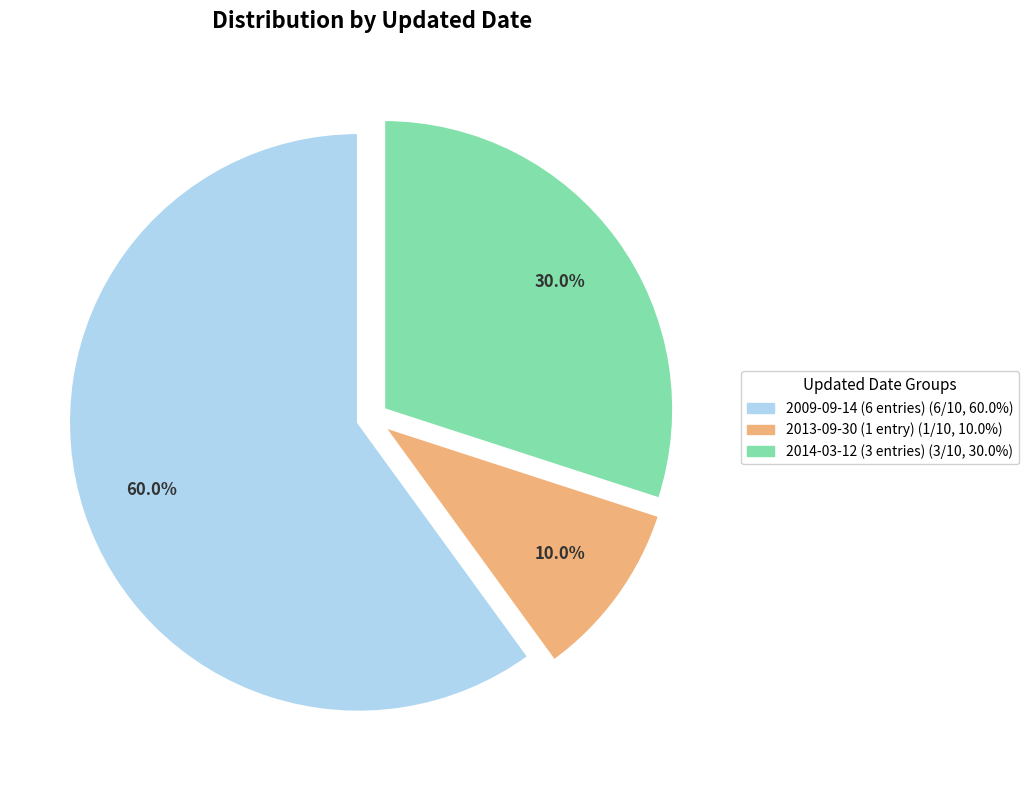

How many slices are in this pie chart?

3